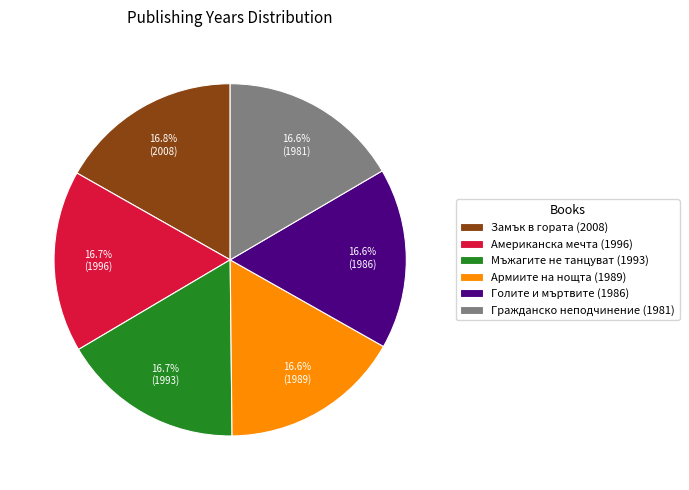

What is the ratio of the value at Голите и мъртвите to the value at Армиите на нощта?

1.0